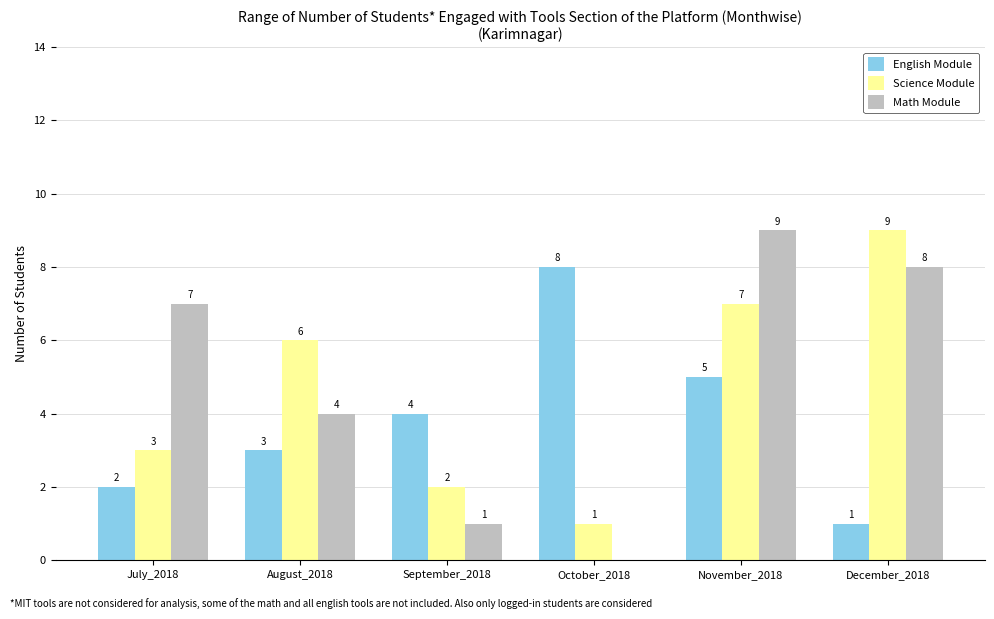

Where is English Module nearest to the value 4?

September_2018